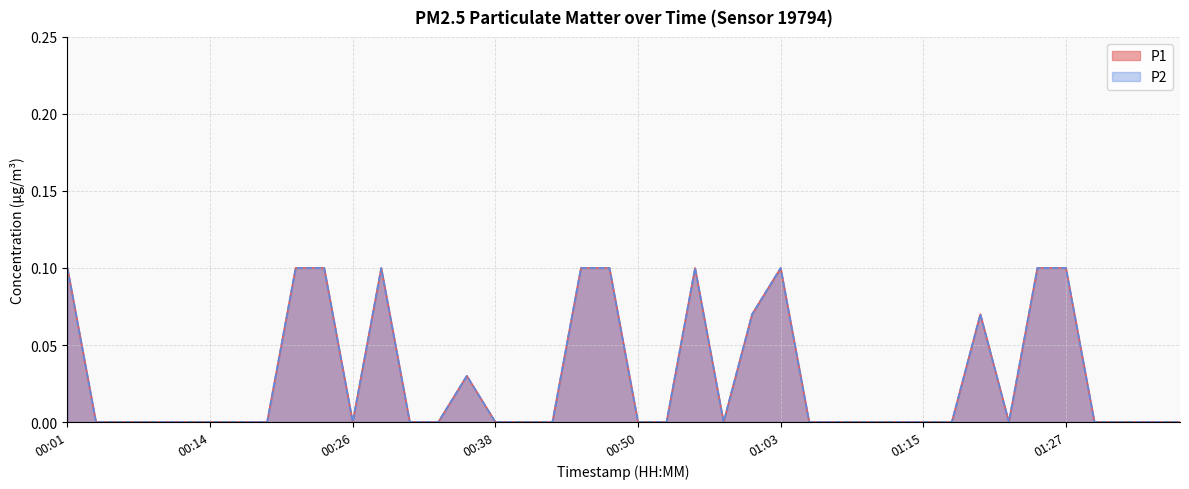

Count the number of categories in the chart.

40